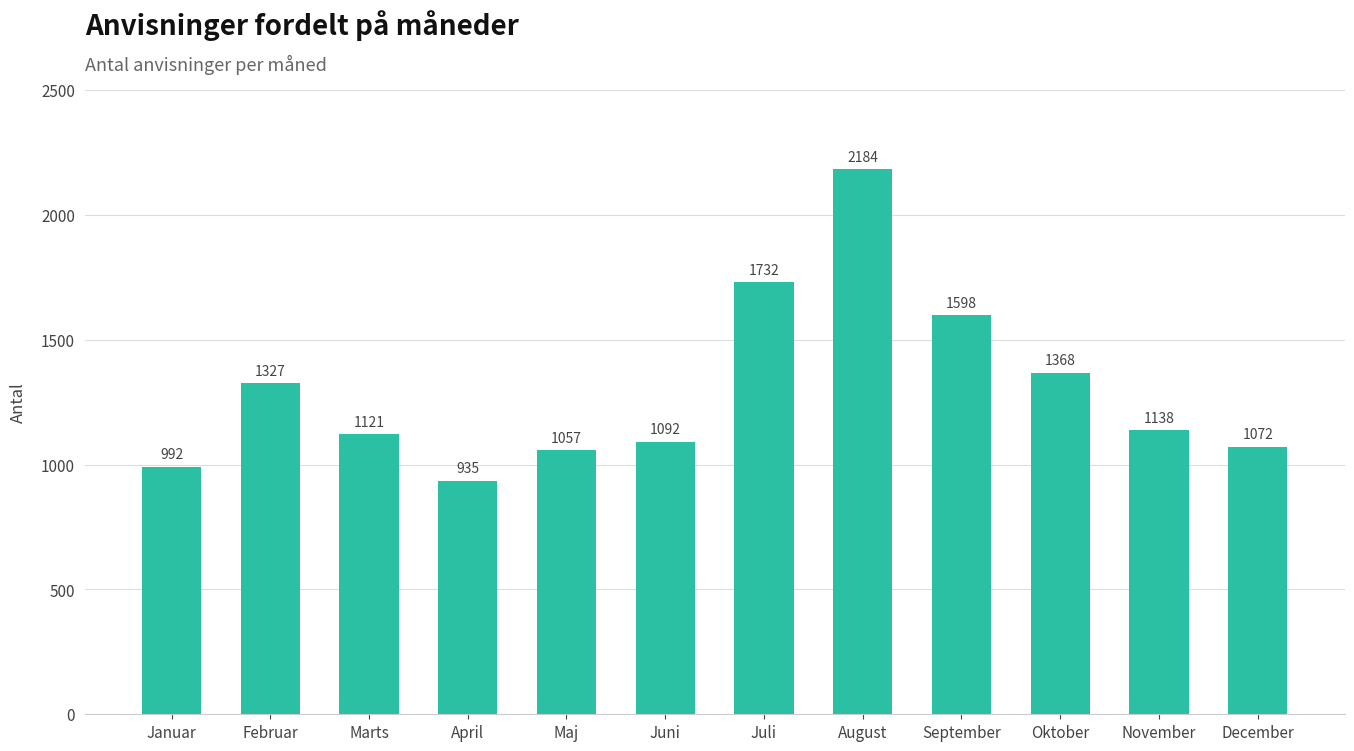

What is the sum of the values at Juli and Marts?

2853